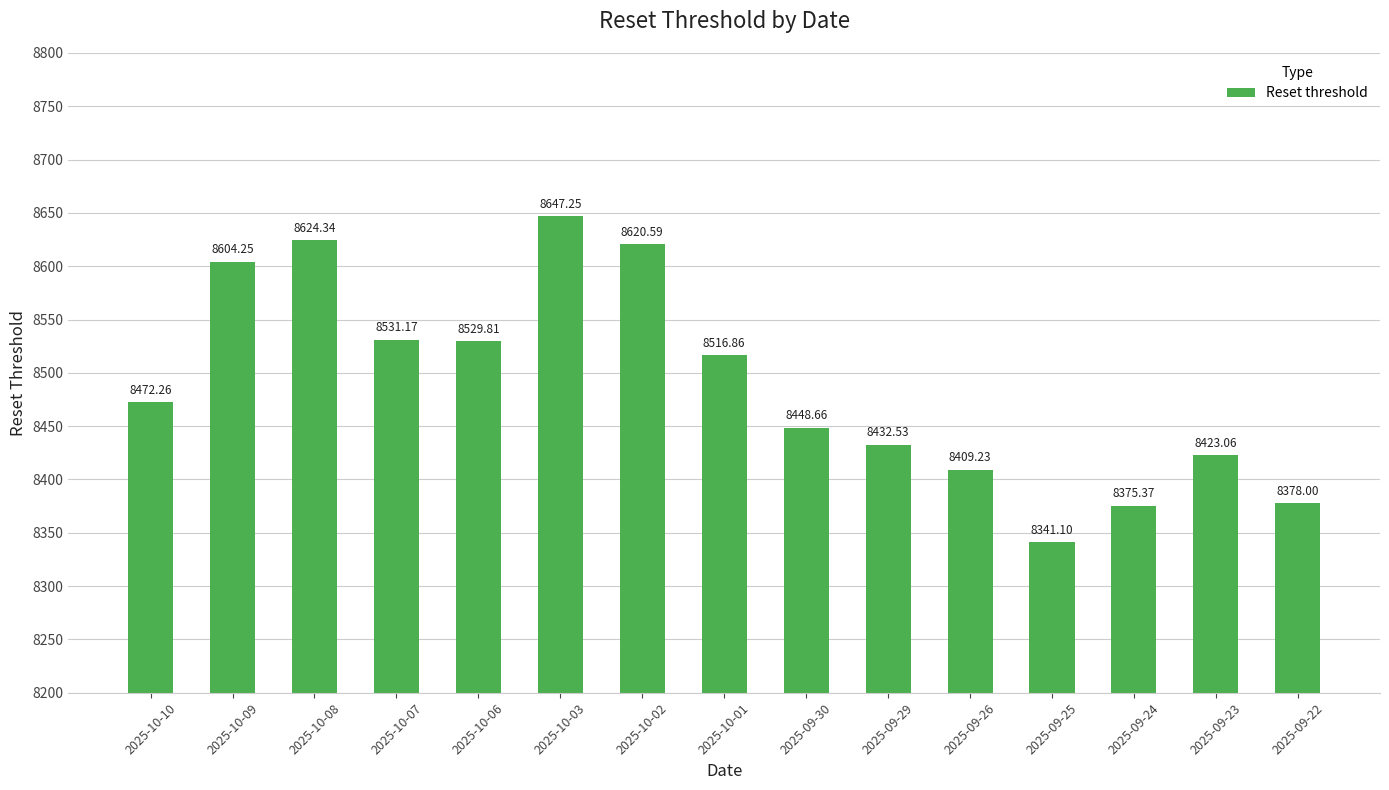

Is it true that the value at 2025-09-29 is 8432.5?

True